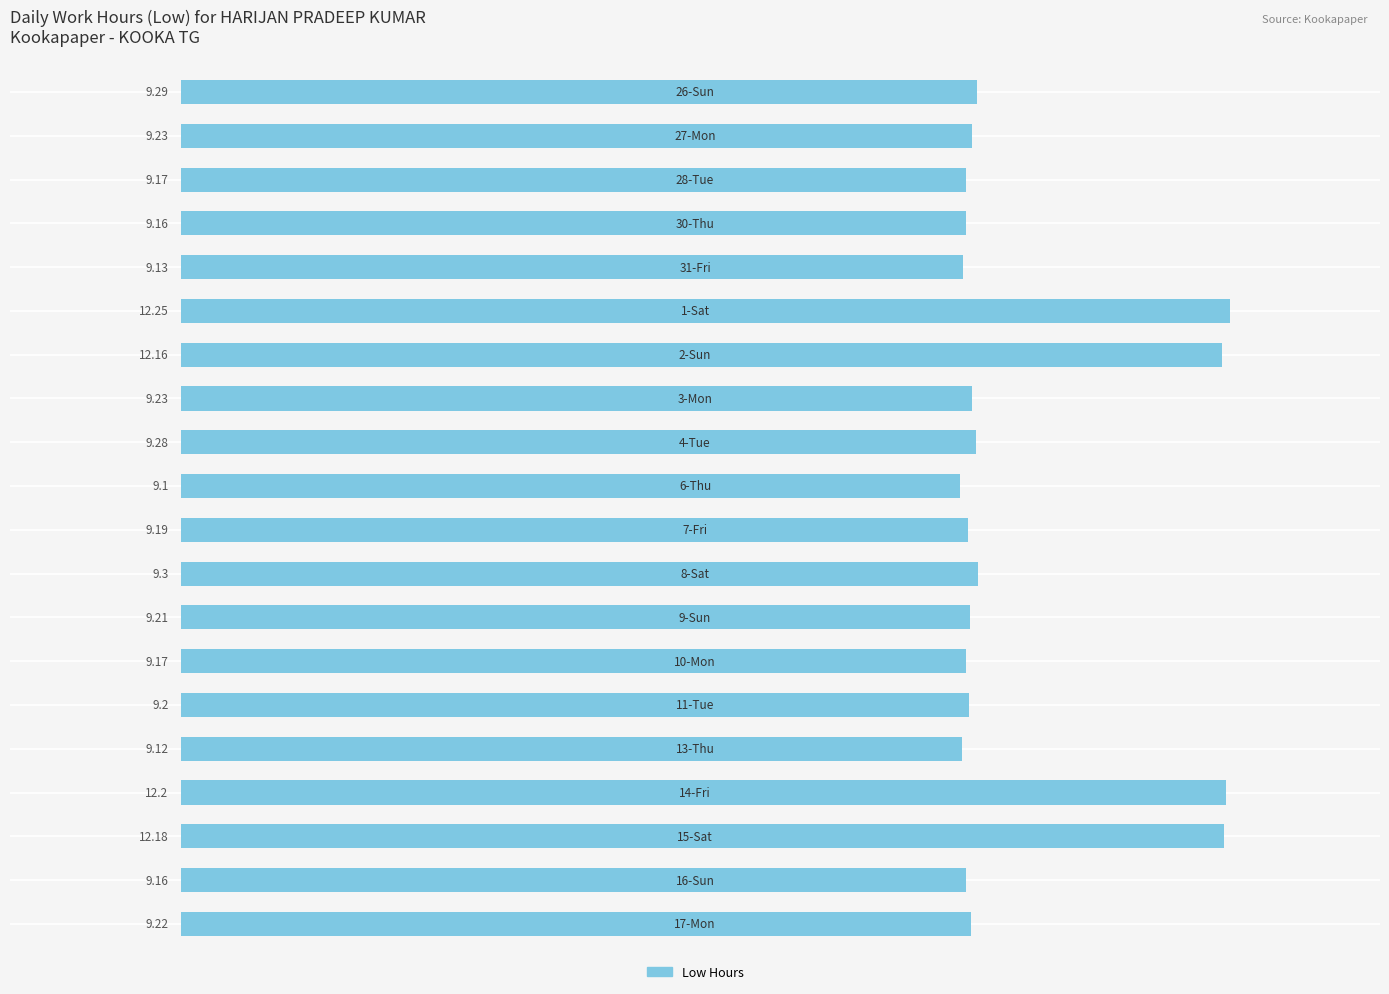

What is the average value?

9.8